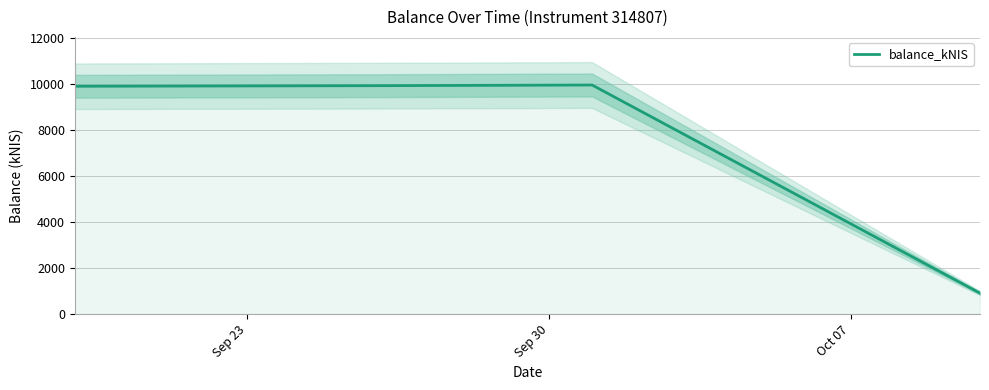

What is the difference between the second highest and second lowest values?

24.8